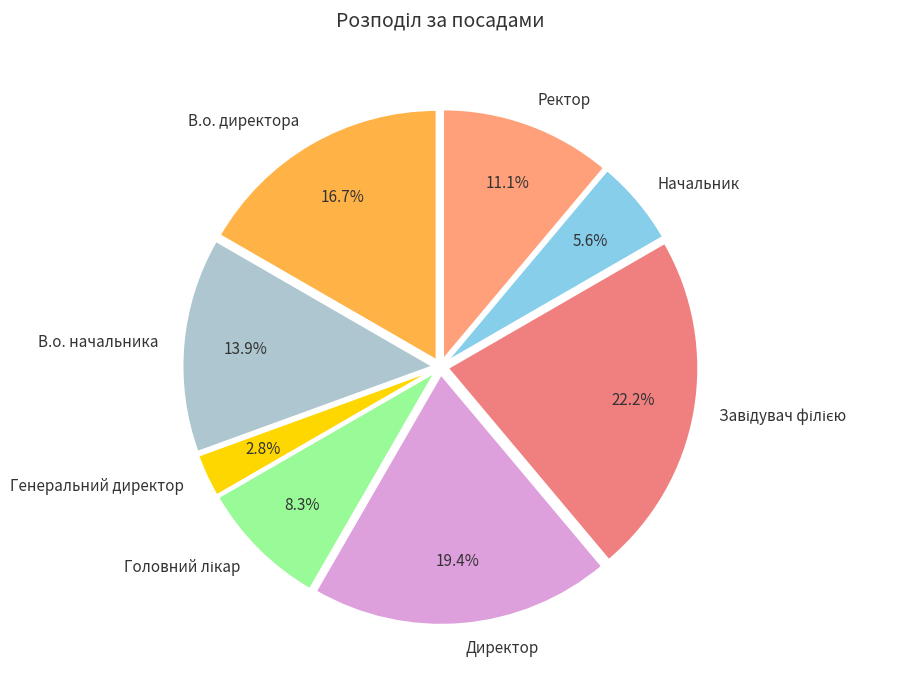

Which slice is the smallest?

Генеральний директор